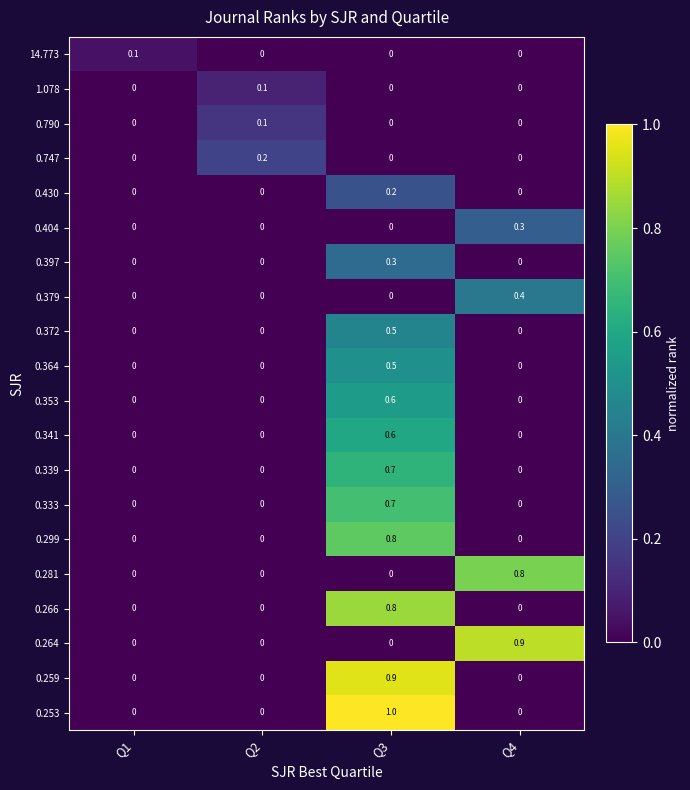

What is the difference between the maximum and minimum values in the 0.372 series?

0.5